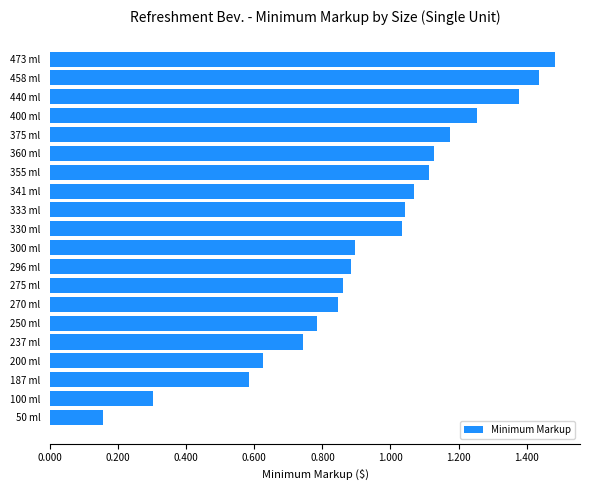

How many values are below 1?

10